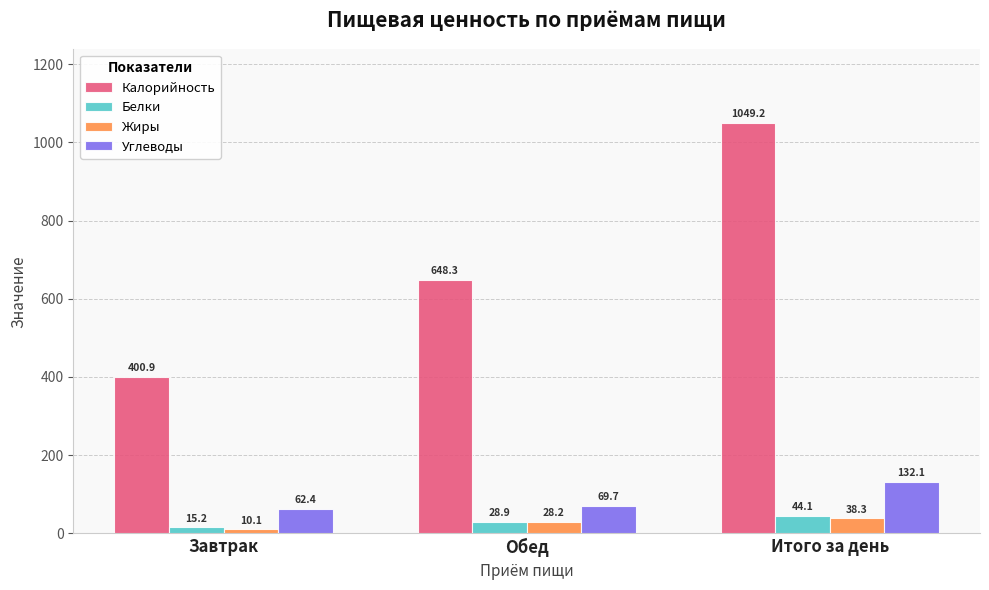

What is the sum of the Белки values at Итого за день and Завтрак?

59.3